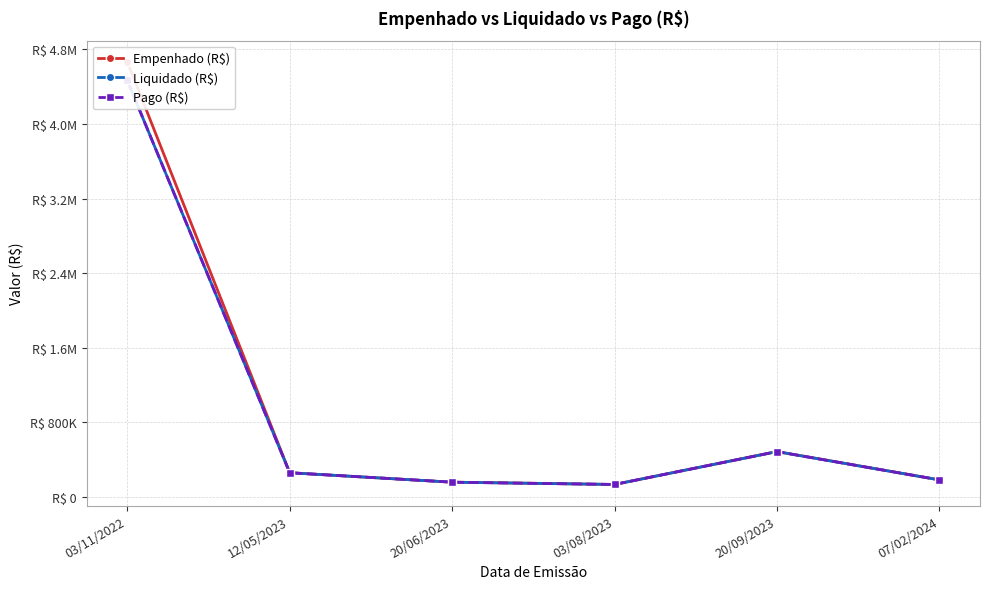

Reading left to right, transcribe all the data shown in this chart.

Empenhado (R$): 4667854.9	255920.6	154518.6	130117.3	483668.8	179280.2
Liquidado (R$): 4467613.8	255920.6	154518.6	130117.3	482589.7	179280.2
Pago (R$): 4467613.8	255920.6	154518.6	130117.3	482589.7	179280.2